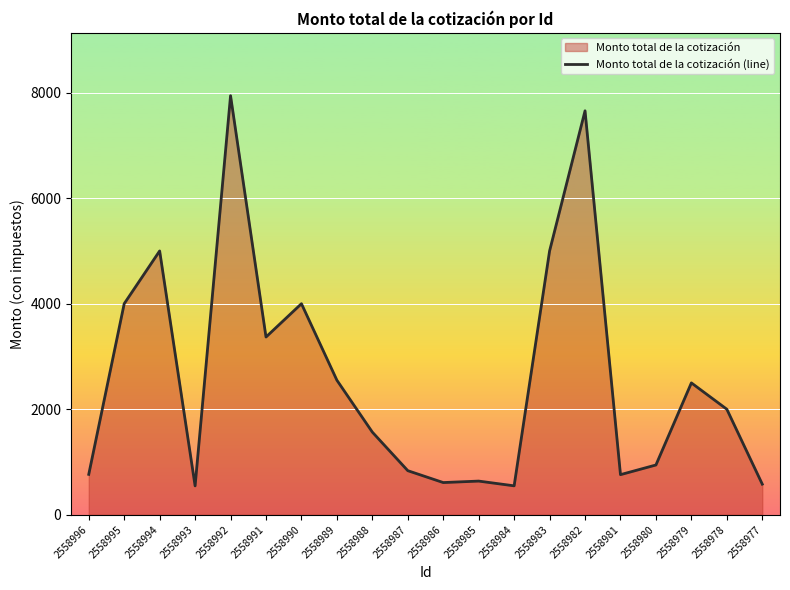

The chart shows a value of 580.0 at 2558977. True or false?

True